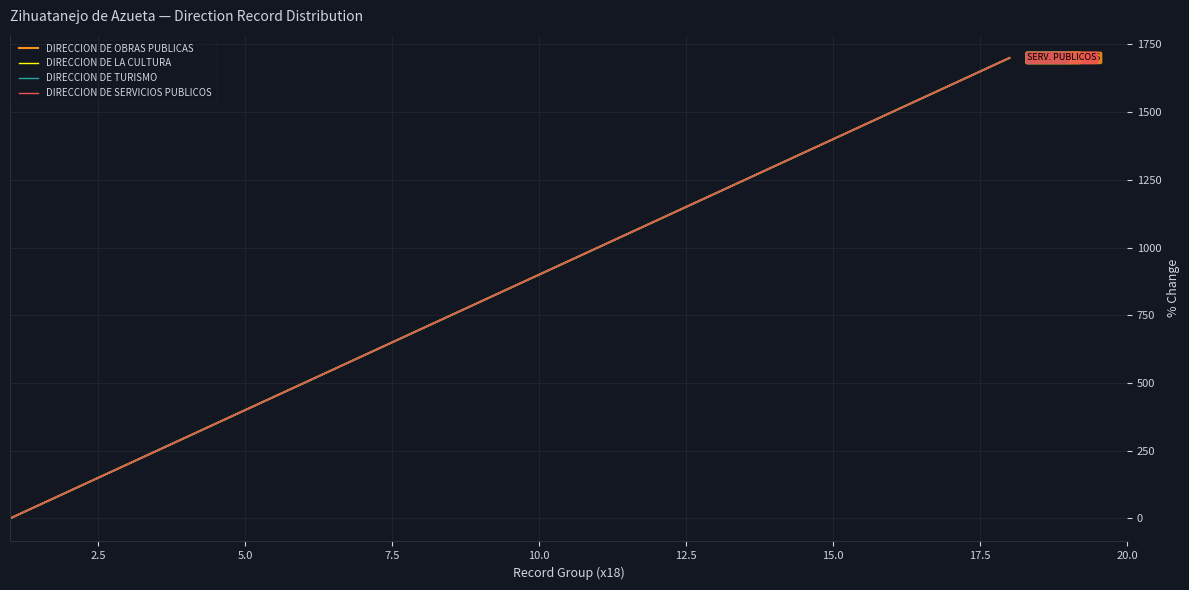

Does the chart display data point markers on the line(s)?

No